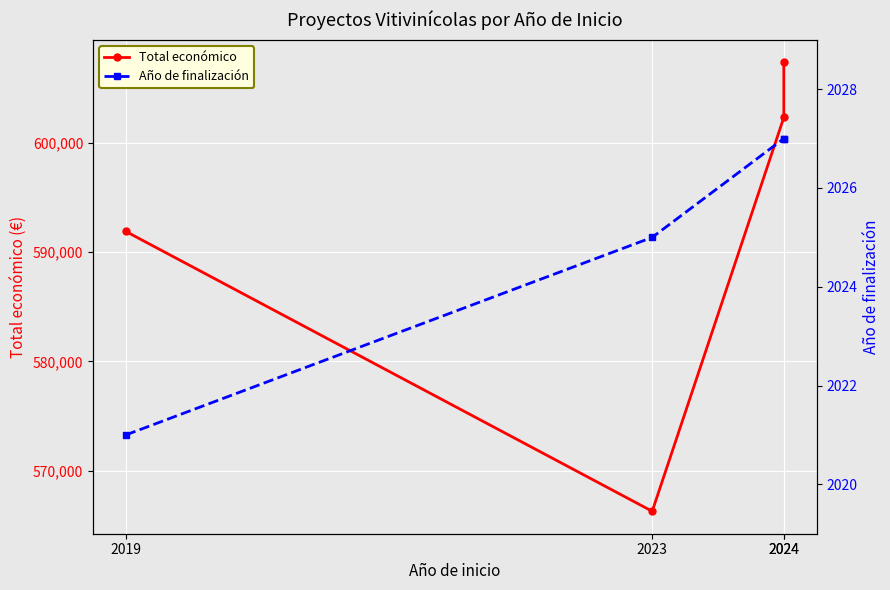

List the labels in order of Total económico value, smallest first.

2023, 2019, 2024, 2024